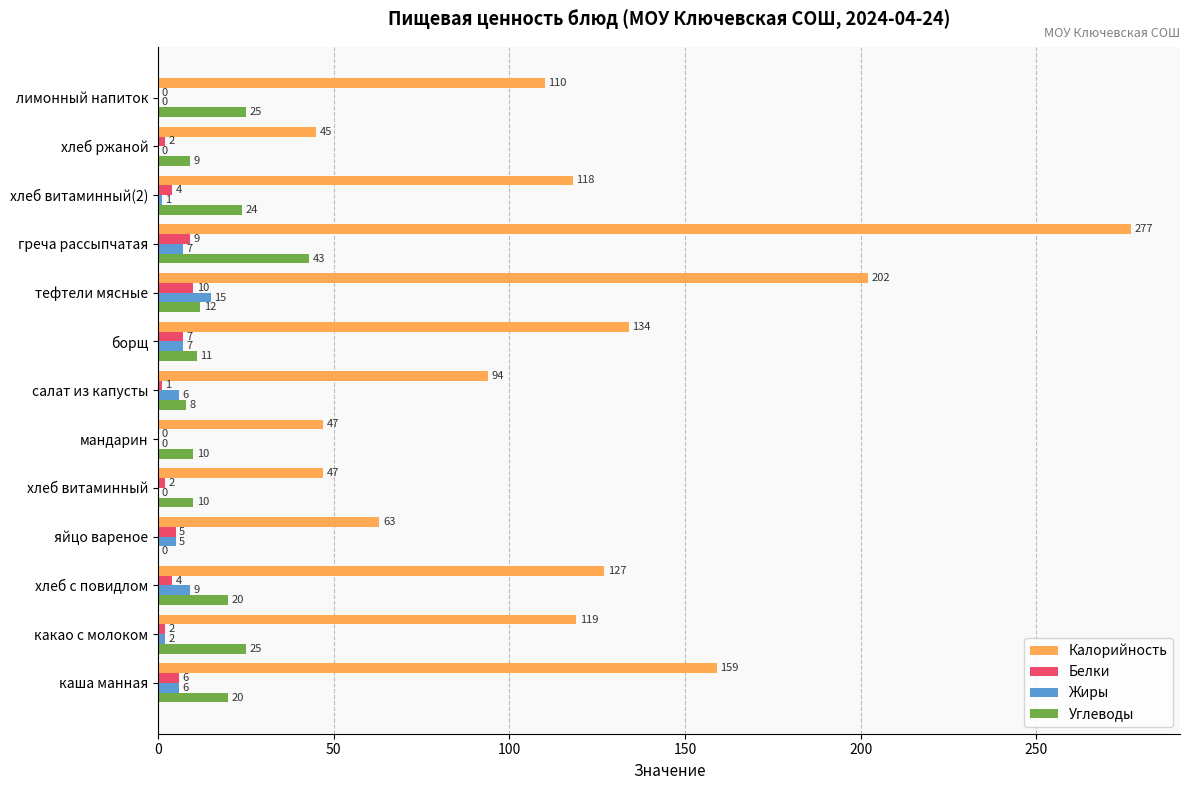

How many series are shown in this chart?

4